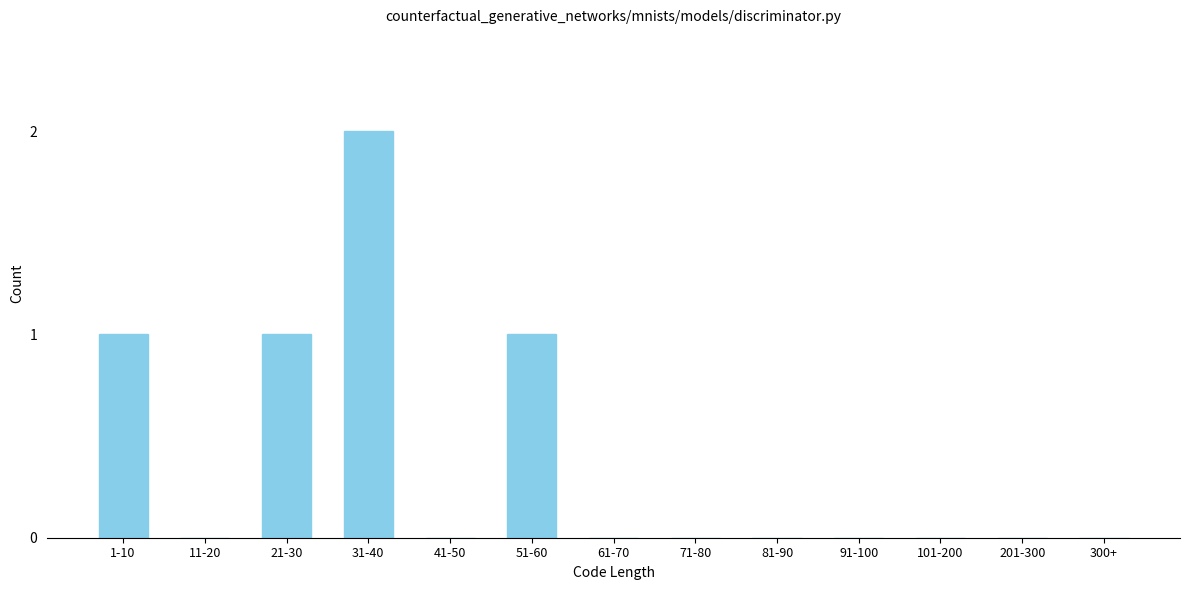

Reading left to right, list all the values displayed in this chart.

1-10=1	11-20=0	21-30=1	31-40=2	41-50=0	51-60=1	61-70=0	71-80=0	81-90=0	91-100=0	101-200=0	201-300=0	300+=0